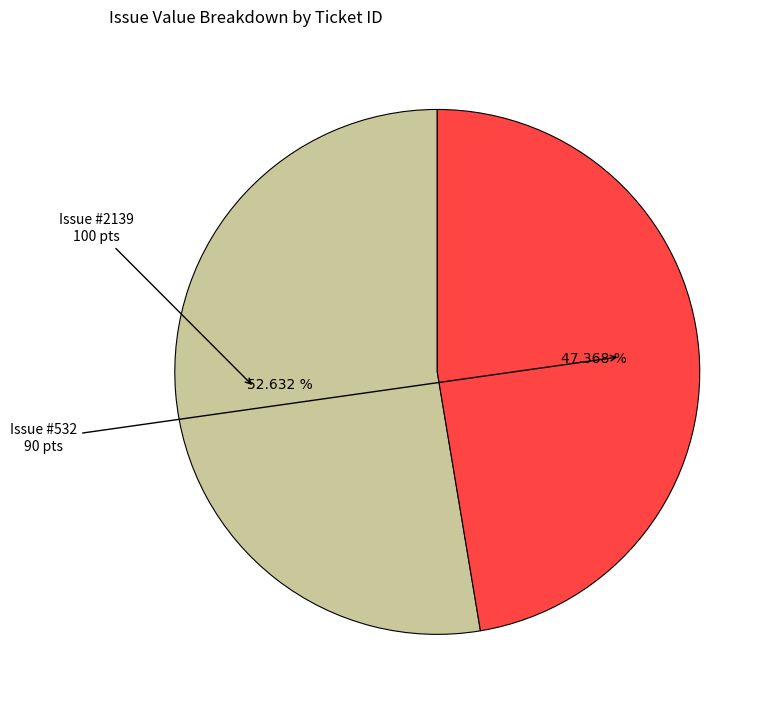

Is there a majority slice in this chart?

Yes